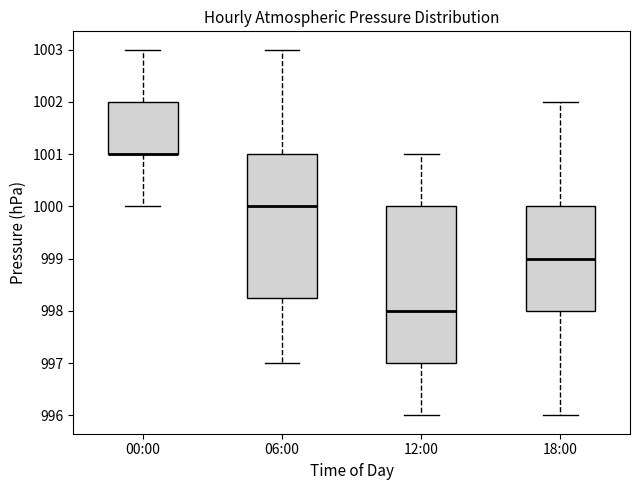

Reading left to right, read every box against the y-axis: the position of its median line, the range the box covers, and the ends of its whiskers. The values are not printed on the chart, so give them approximately, as read against the axis.

00:00: median 1001.0 (drawn on the box's lower edge), box 1001.0 to 1002.0, whiskers 1000.0 to 1003.0
06:00: median 1000.0, box 998.3 to 1001.0, whiskers 997.0 to 1003.0
12:00: median 998.0, box 997.0 to 1000.0, whiskers 996.0 to 1001.0
18:00: median 999.0, box 998.0 to 1000.0, whiskers 996.0 to 1002.0